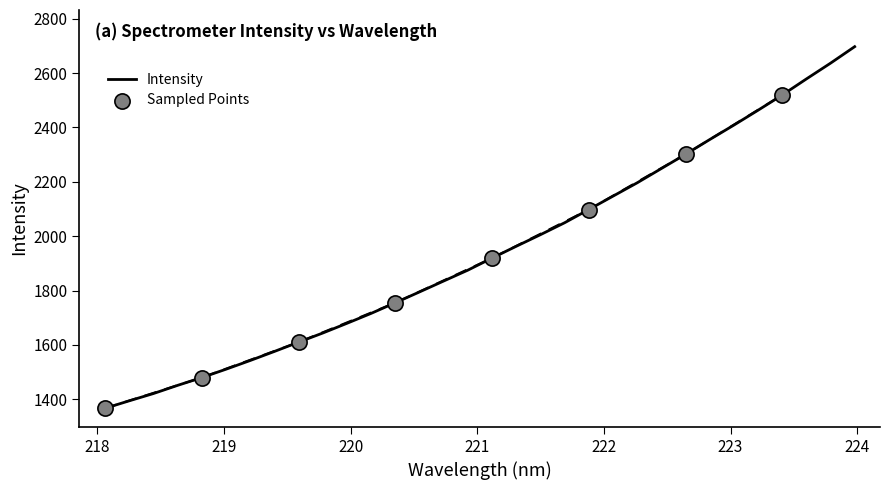

Between 222.8355 and 219.2067, which is larger?

222.8355